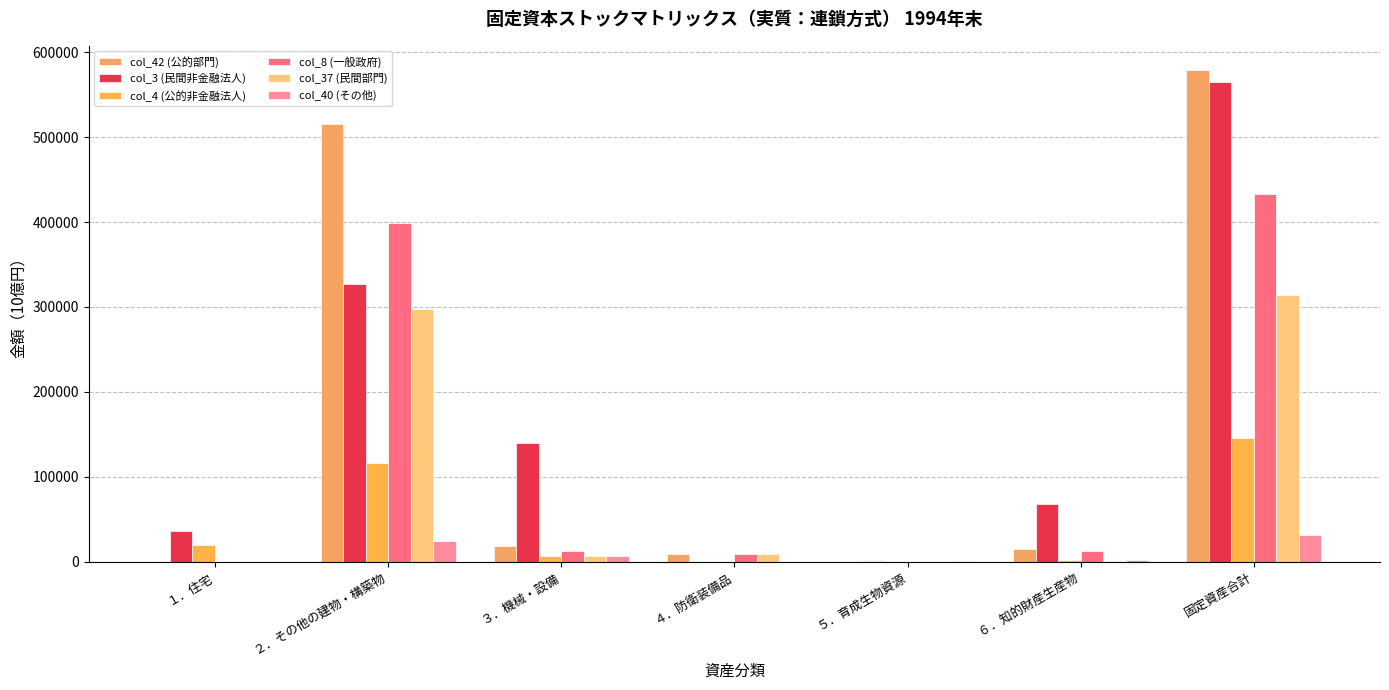

Are the bars horizontal?

No